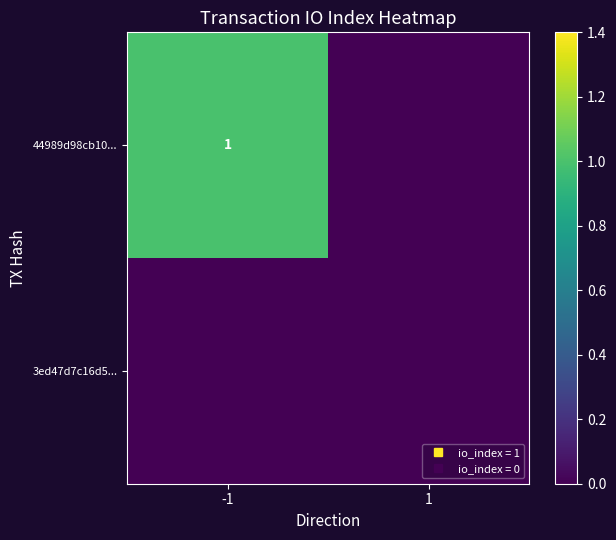

Count the number of data series in this chart.

2